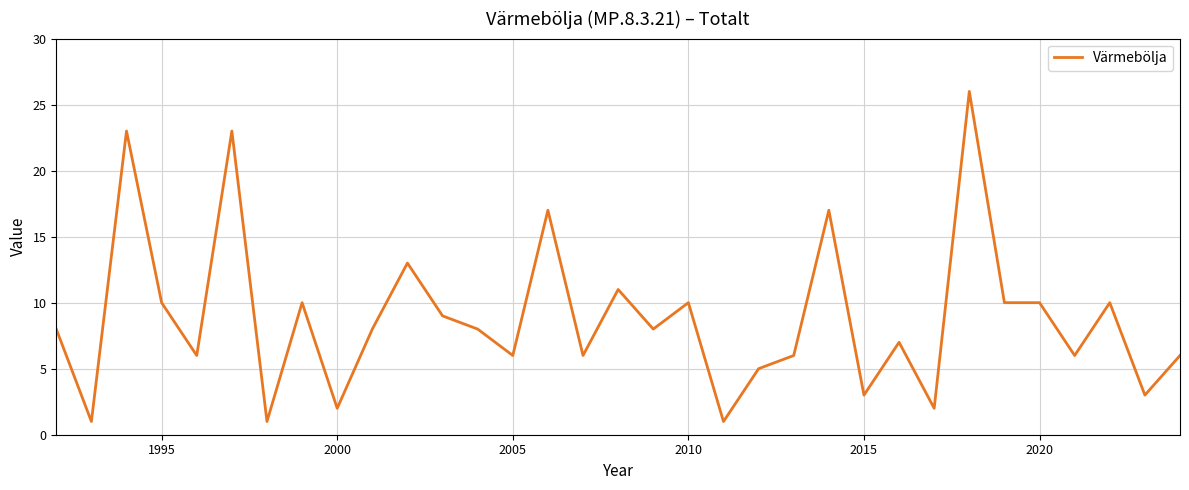

What is the maximum value shown in the chart?

26